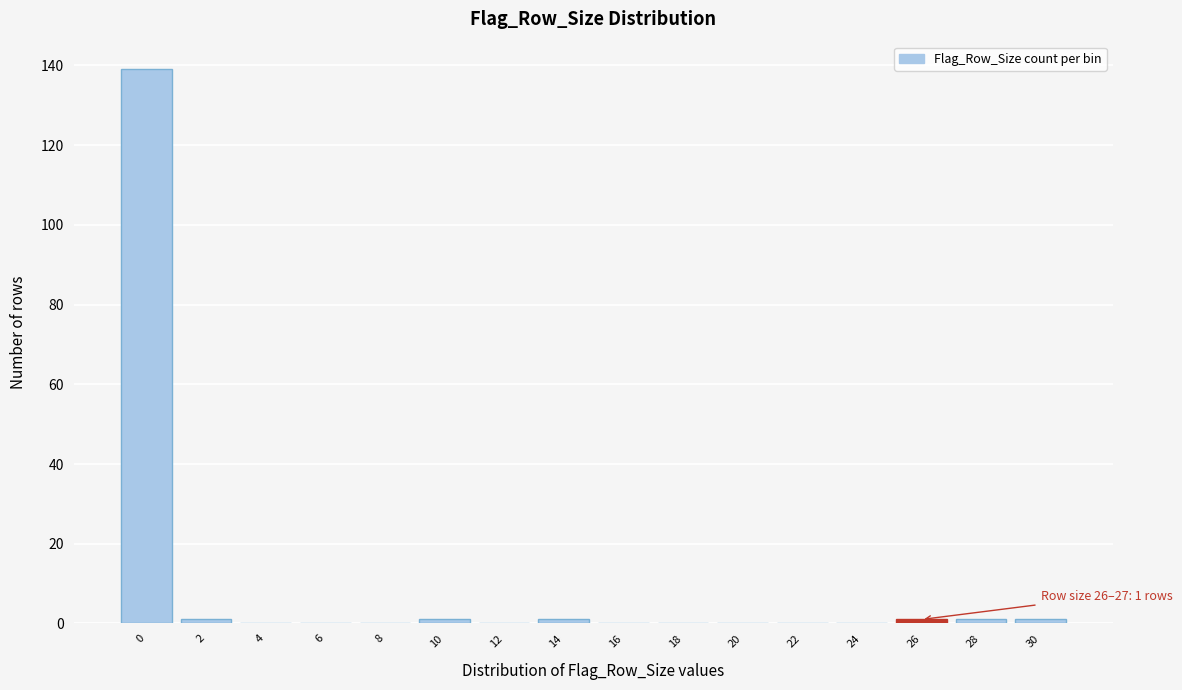

Reading right to left, list all the values displayed in this chart.

30=1	28=1	26=1	24=0	22=0	20=0	18=0	16=0	14=1	12=0	10=1	8=0	6=0	4=0	2=1	0=139